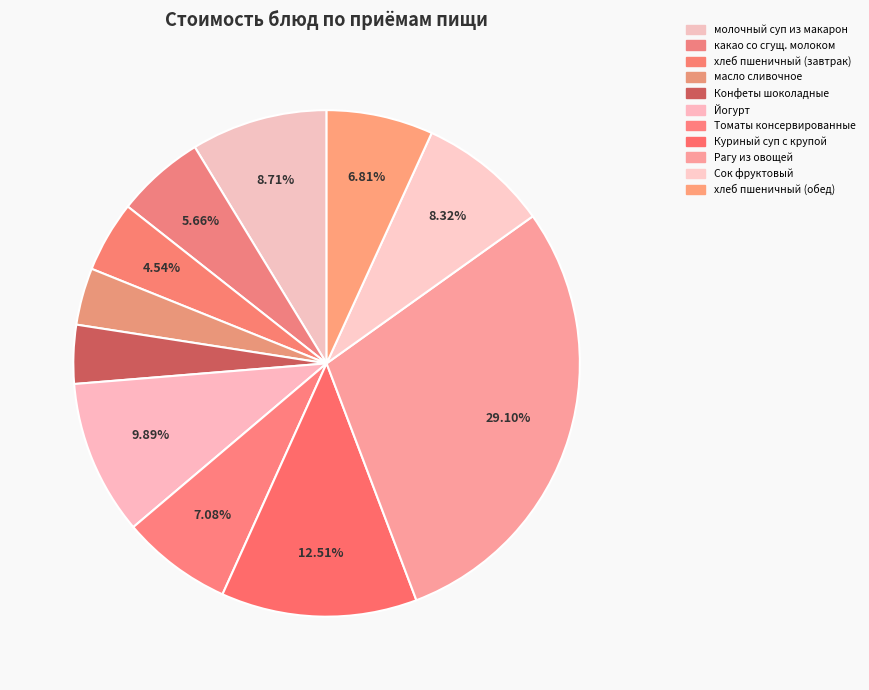

Which slice is the largest?

Рагу из овощей